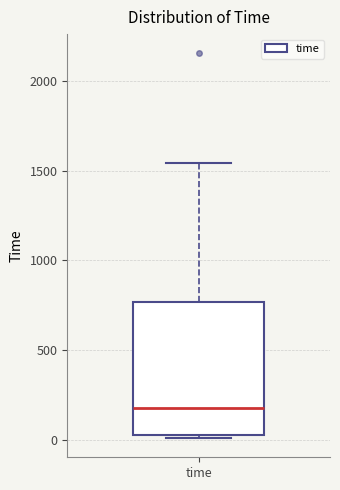

Where is the upper edge of the box for time on the y-axis? The values are not printed on the chart, so give them approximately, as read against the axis.

750